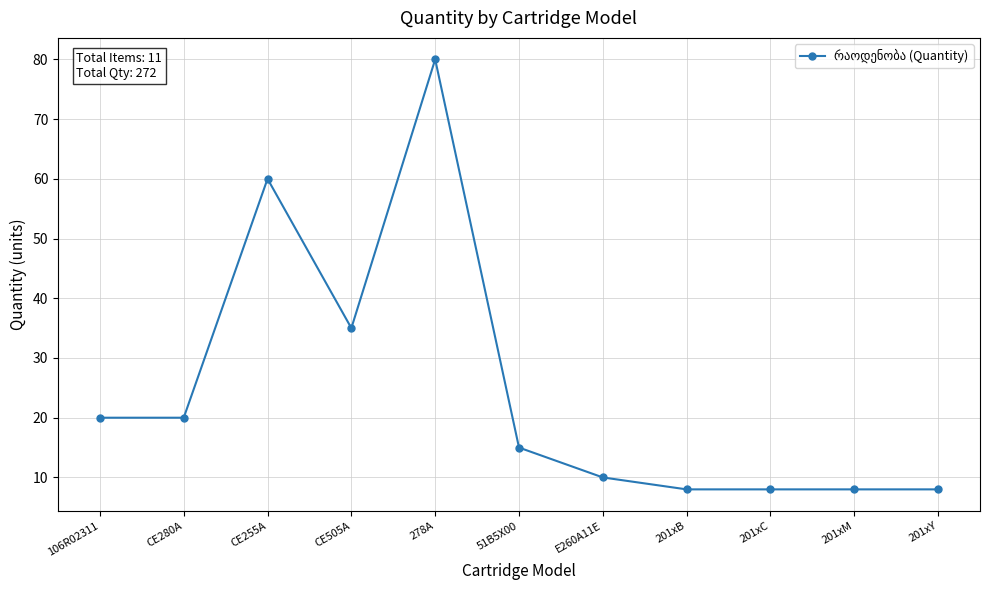

True or false: the data has more than 1 interior local peaks.

True